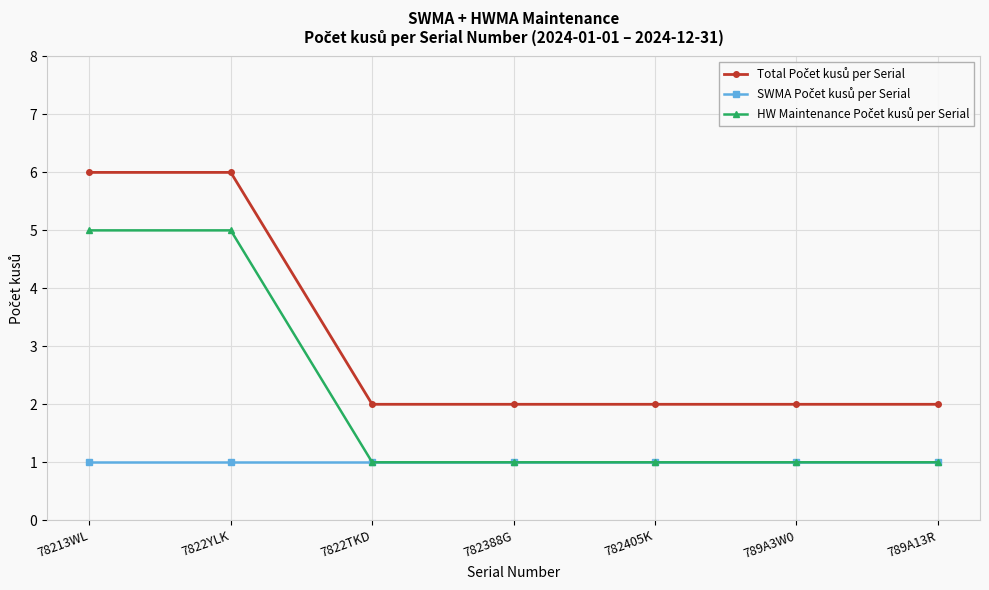

What is the label of the 2nd point from the right?

789A3W0